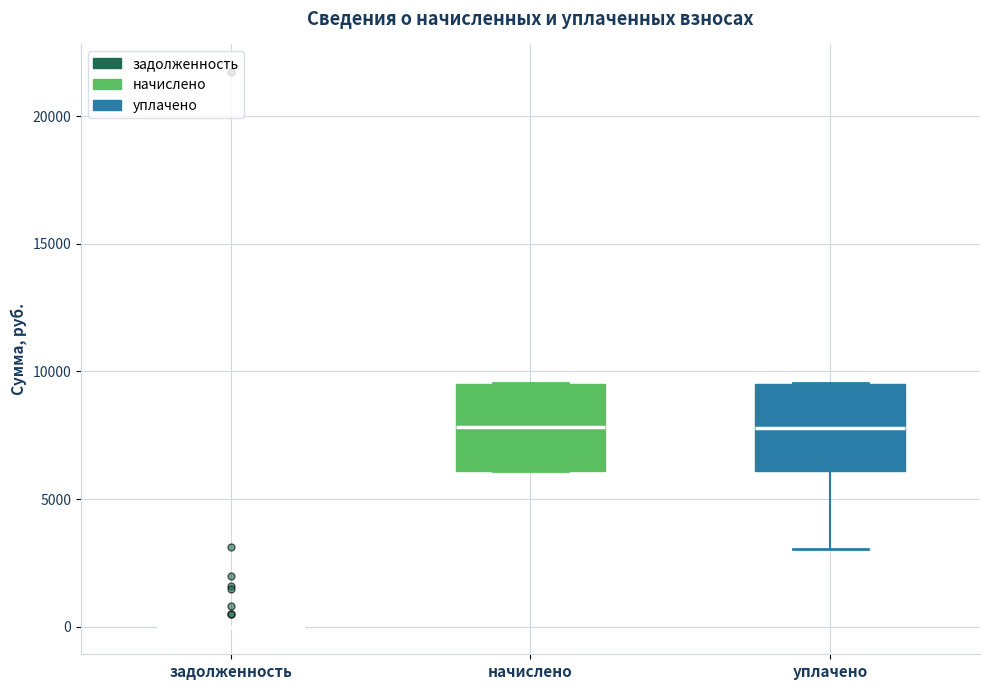

Reading left to right, transcribe this box plot: for each box, give where its median line is, the range the box spans, and where its two whiskers end, as read against the y-axis. The values are not printed on the chart, so give them approximately, as read against the axis.

задолженность: box collapsed to a line at 0, whiskers 0 to 0
начислено: median 8000, box 6000 to 9500, whiskers 6000 to 9500
уплачено: median 8000, box 6000 to 9500, whiskers 3000 to 9500